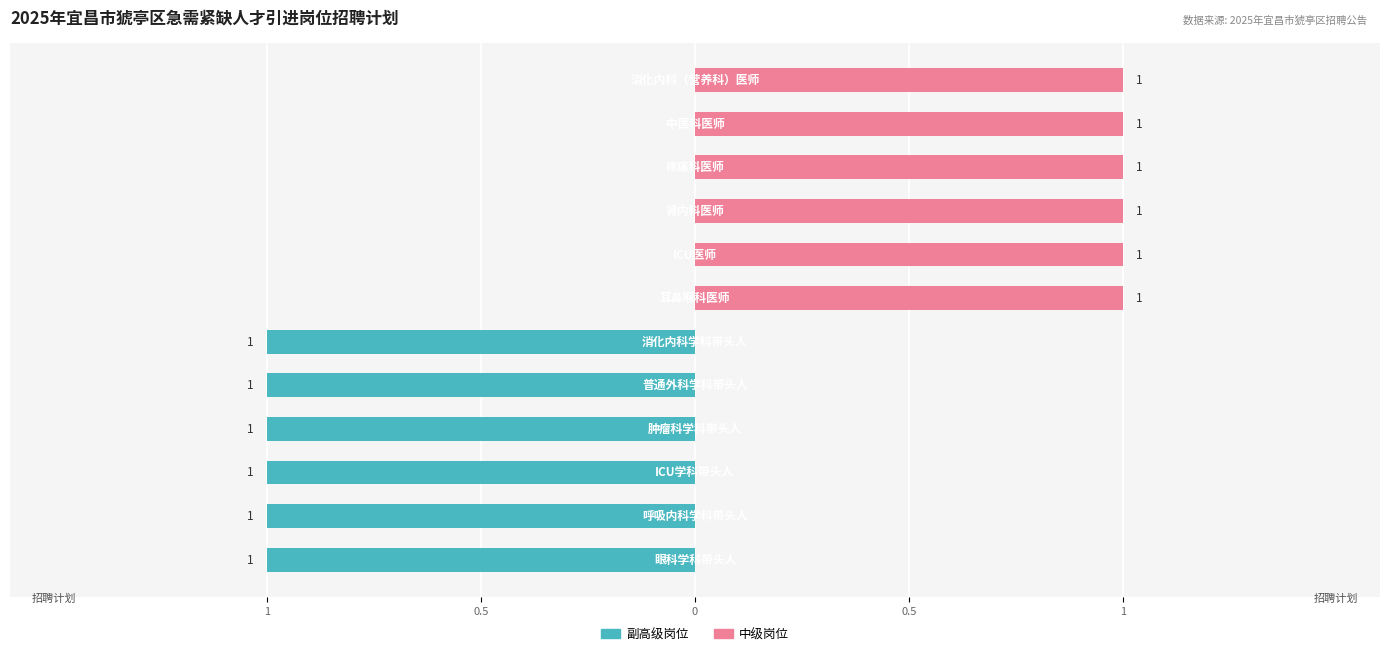

Reading left to right, list all the values displayed in this chart.

副高级岗位: -1	-1	-1	-1	-1	-1	0	0	0	0	0	0
中级岗位: 0	0	0	0	0	0	1	1	1	1	1	1